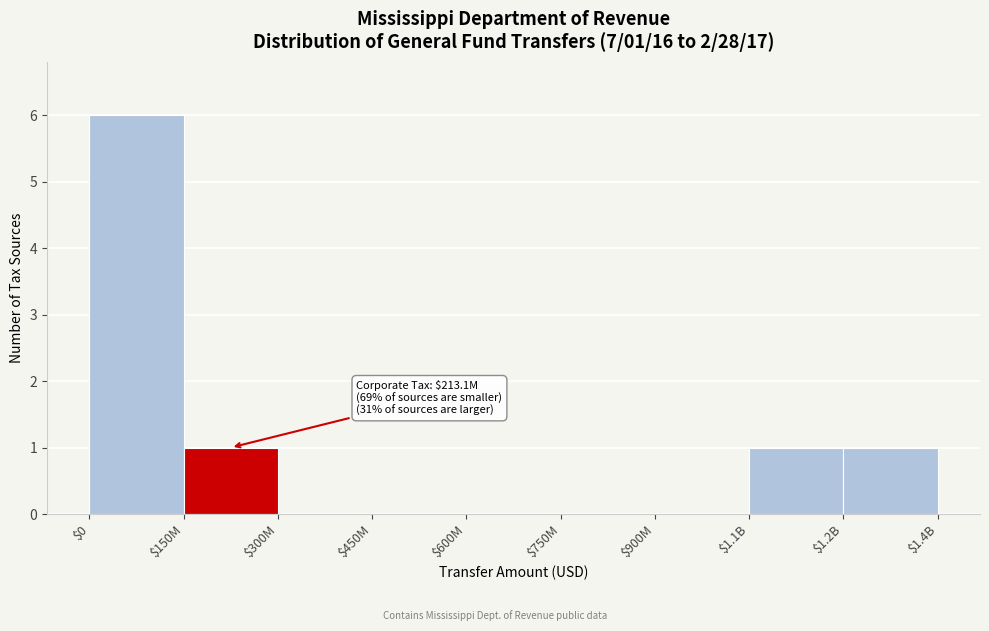

What is the sum of all values?

9